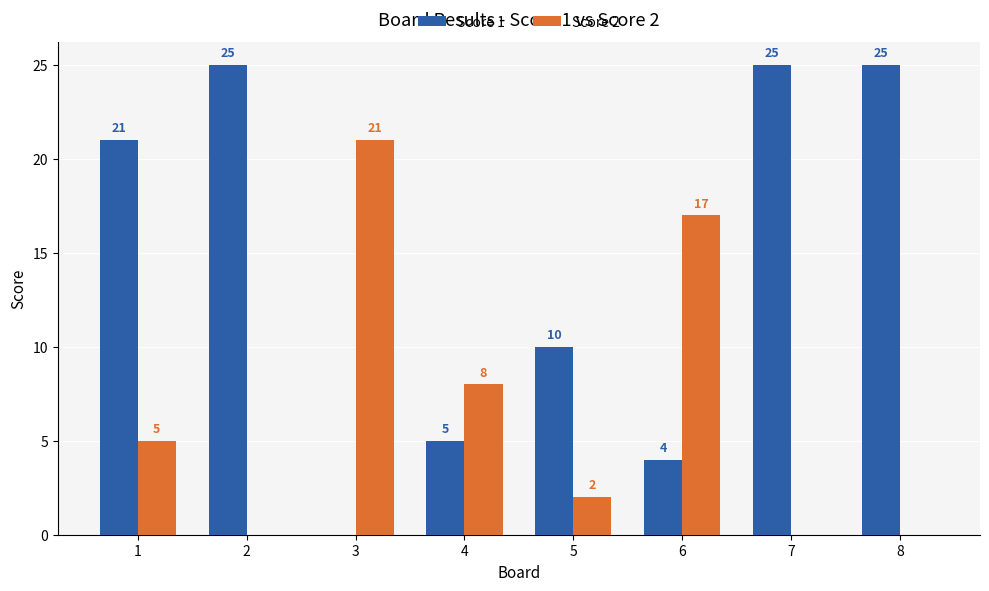

How many groups of bars are there?

8